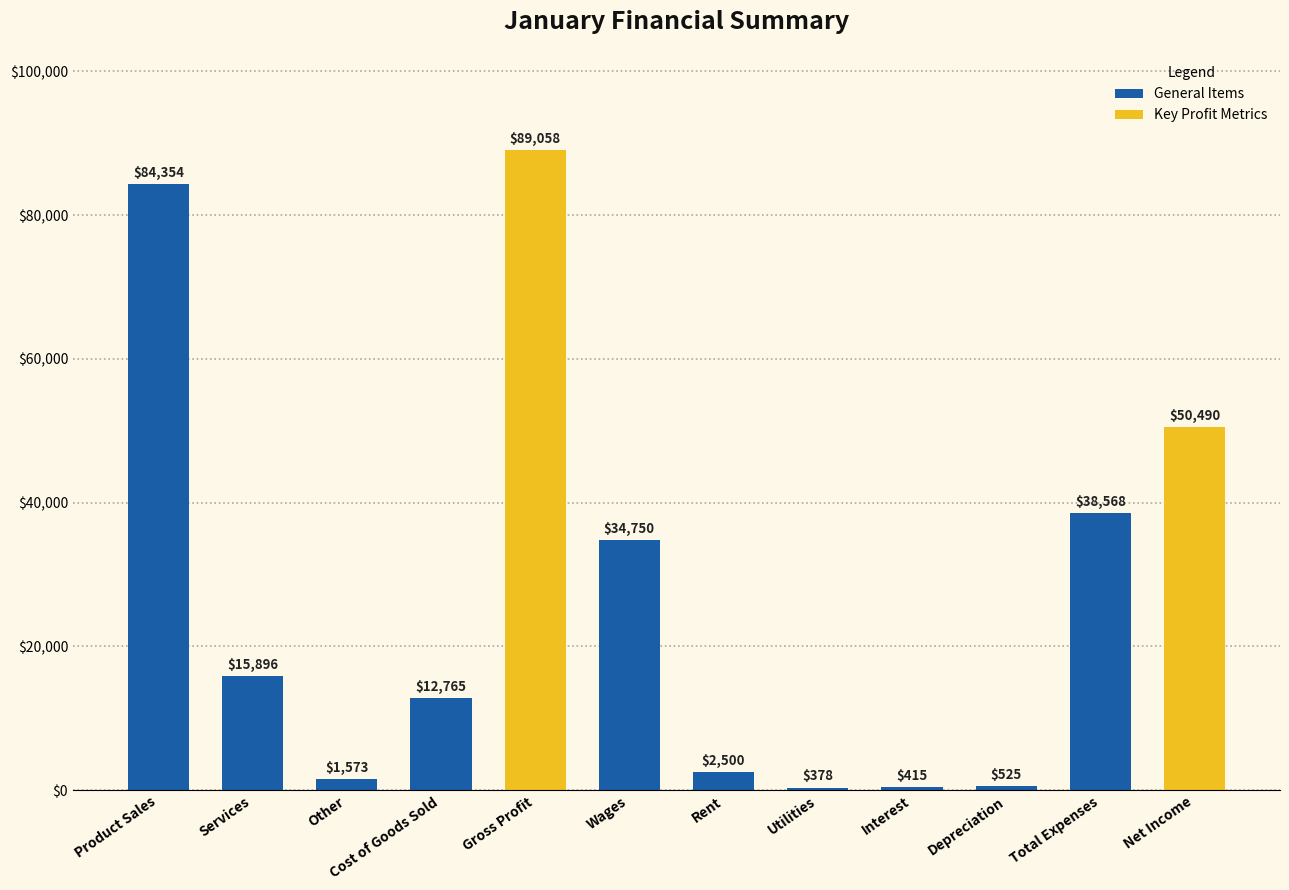

Rank the categories by value from lowest to highest.

Utilities, Interest, Depreciation, Other, Rent, Cost of Goods Sold, Services, Wages, Total Expenses, Net Income, Product Sales, Gross Profit